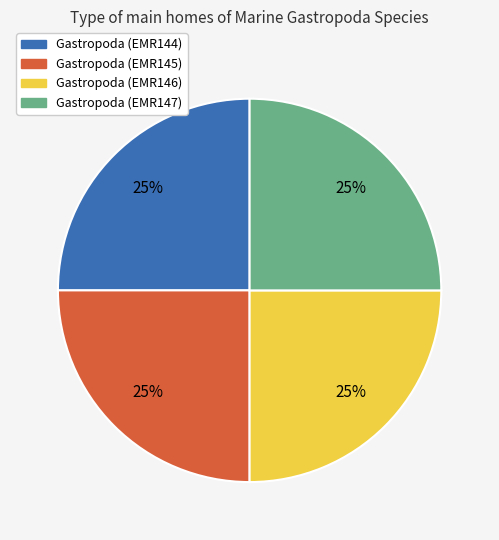

To the nearest percent, what portion does Gastropoda (EMR146) represent?

25%